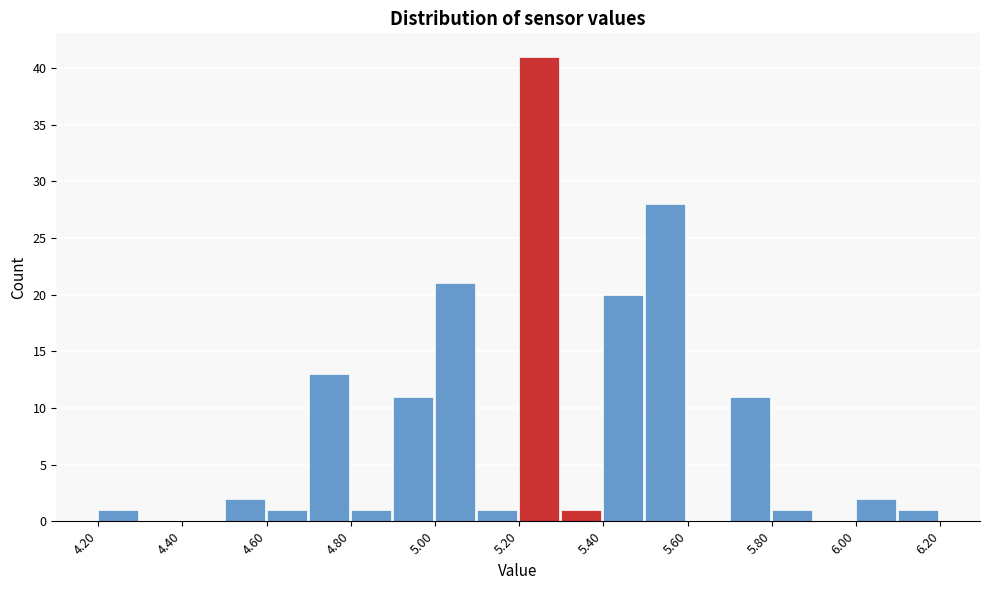

What is the height of the bar covering 5.5 to 5.6 on the x-axis? The values are not printed on the chart, so give them approximately, as read against the axis.

28